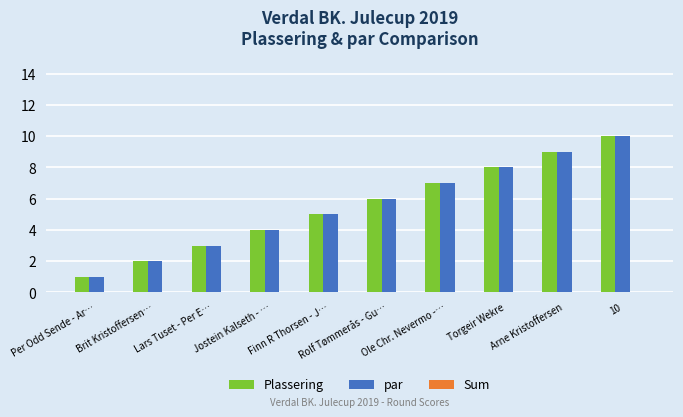

What is the average value of the Plassering series?

6